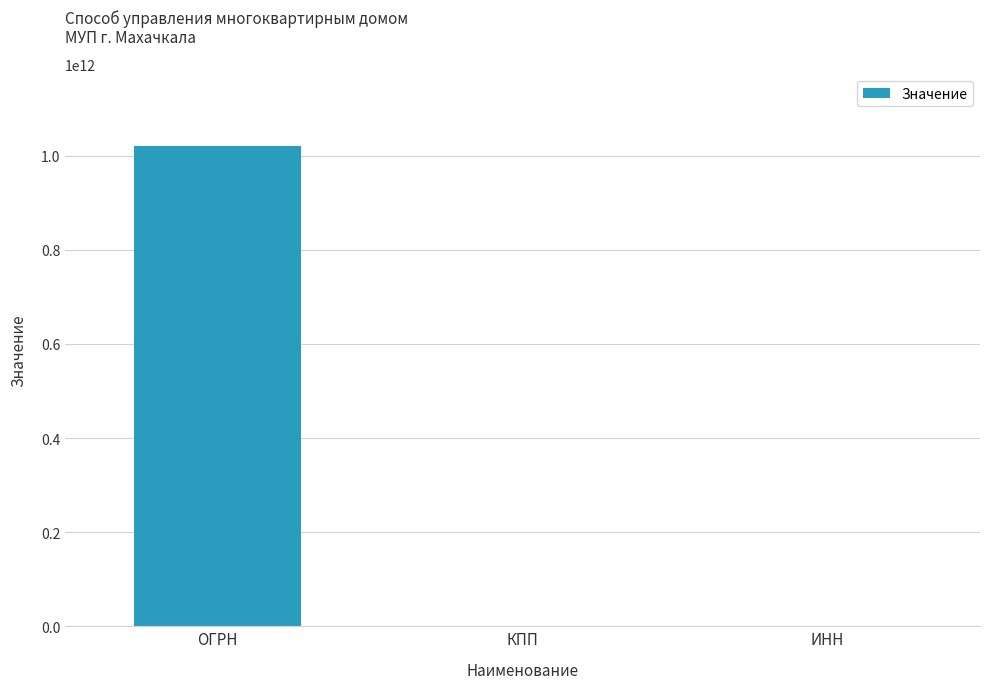

True or false: the data shows 1020502459548 at ОГРН.

True